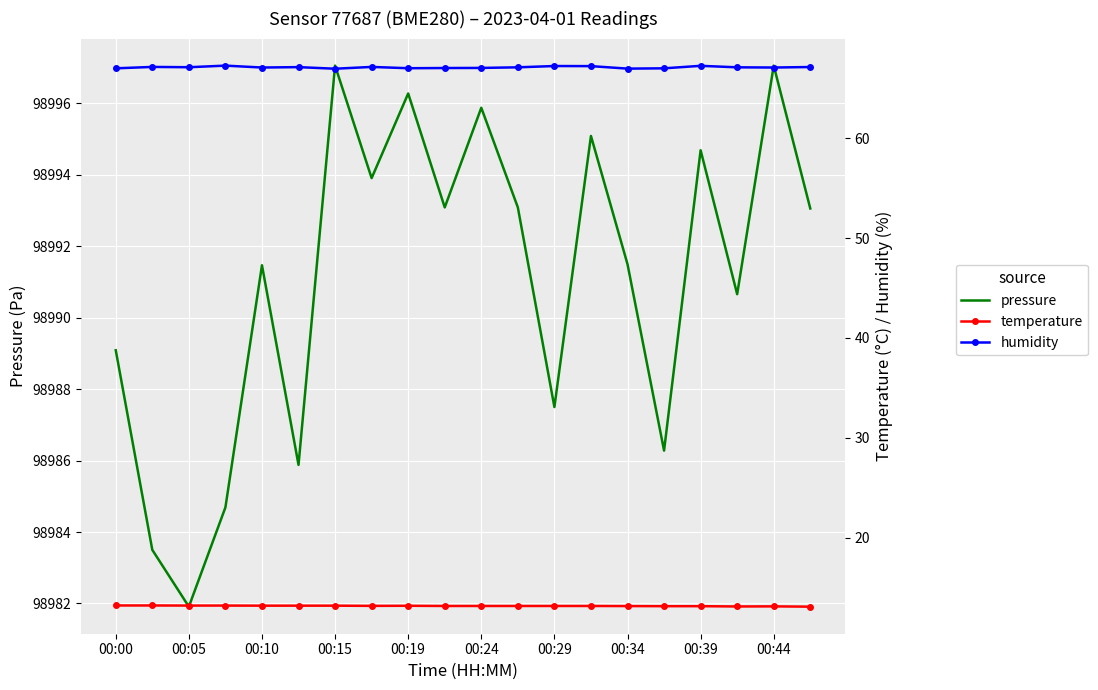

At how many categories does at least one series exceed 40653?

20